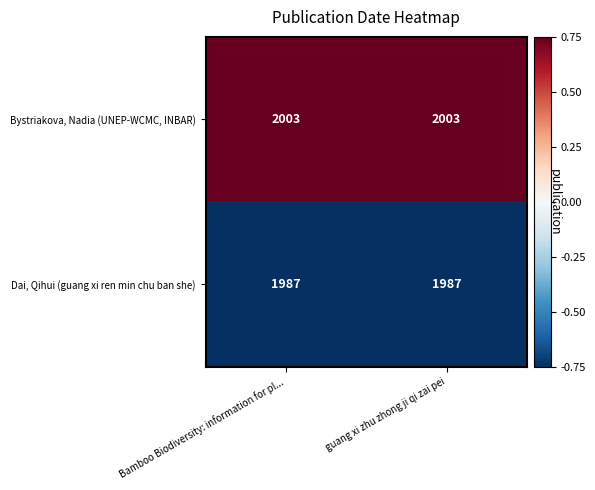

What is the maximum value shown in the chart?

2003